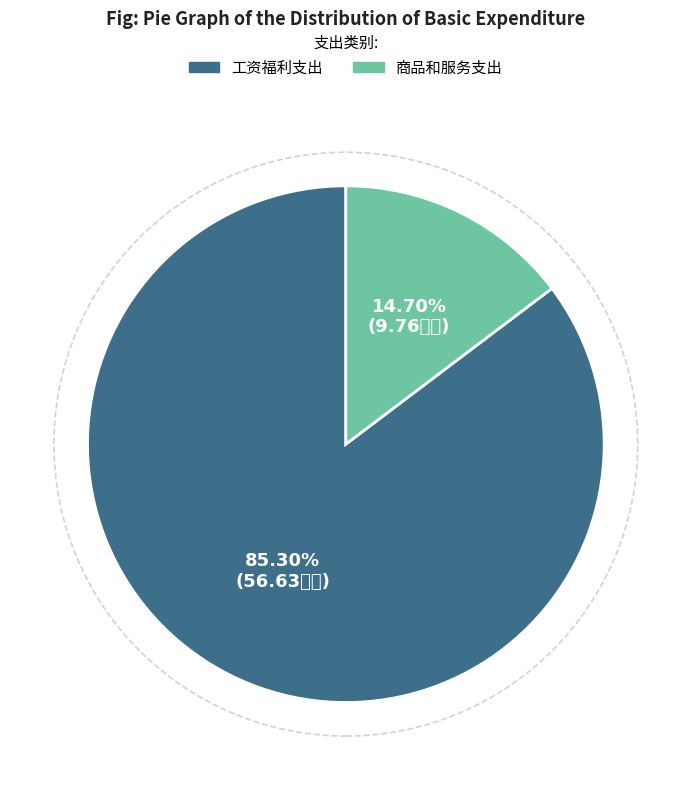

What percentage is the 商品和服务支出 slice, to the nearest percent?

15%